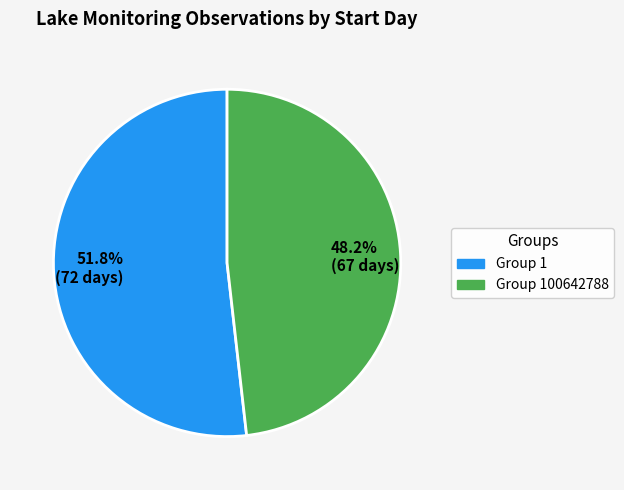

What is the ratio of the value at 48.2% (67 days) to the value at 51.8% (72 days)?

0.9